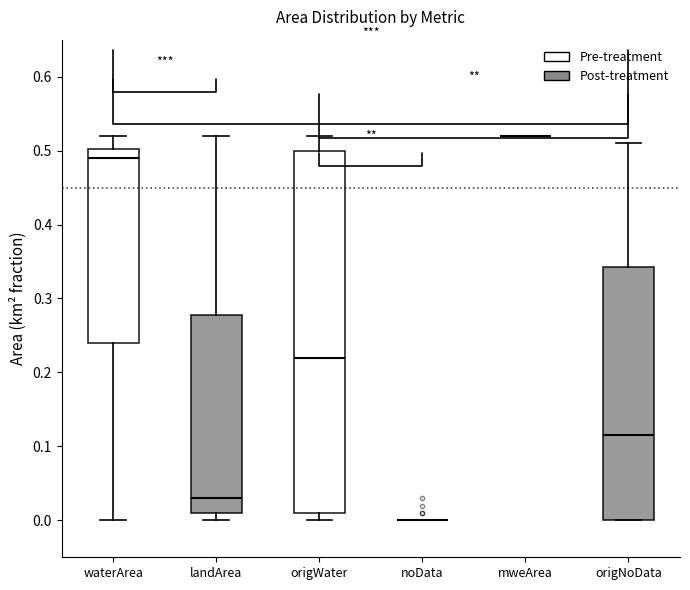

Reading left to right, read every box against the y-axis: the position of its median line, the range the box covers, and the ends of its whiskers. The values are not printed on the chart, so give them approximately, as read against the axis.

waterArea: median 0.49, box 0.24 to 0.50, whiskers 0.00 to 0.52
landArea: median 0.03, box 0.01 to 0.28, whiskers 0.00 to 0.52
origWater: median 0.22, box 0.01 to 0.50, whiskers 0.00 to 0.52
noData: box collapsed to a line at 0.00, whiskers 0.00 to 0.00
mweArea: box collapsed to a line at 0.52, whiskers 0.52 to 0.52
origNoData: median 0.12, box 0.00 to 0.34, whiskers 0.00 to 0.51